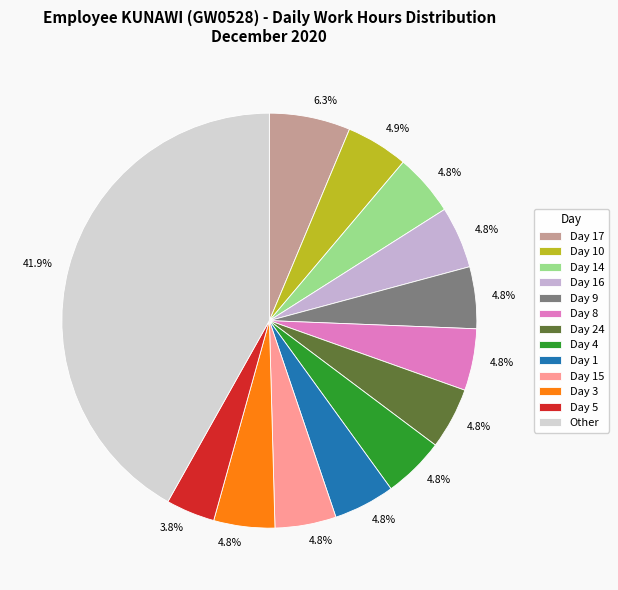

To the nearest percent, what percentage of the pie is Day 1?

5%